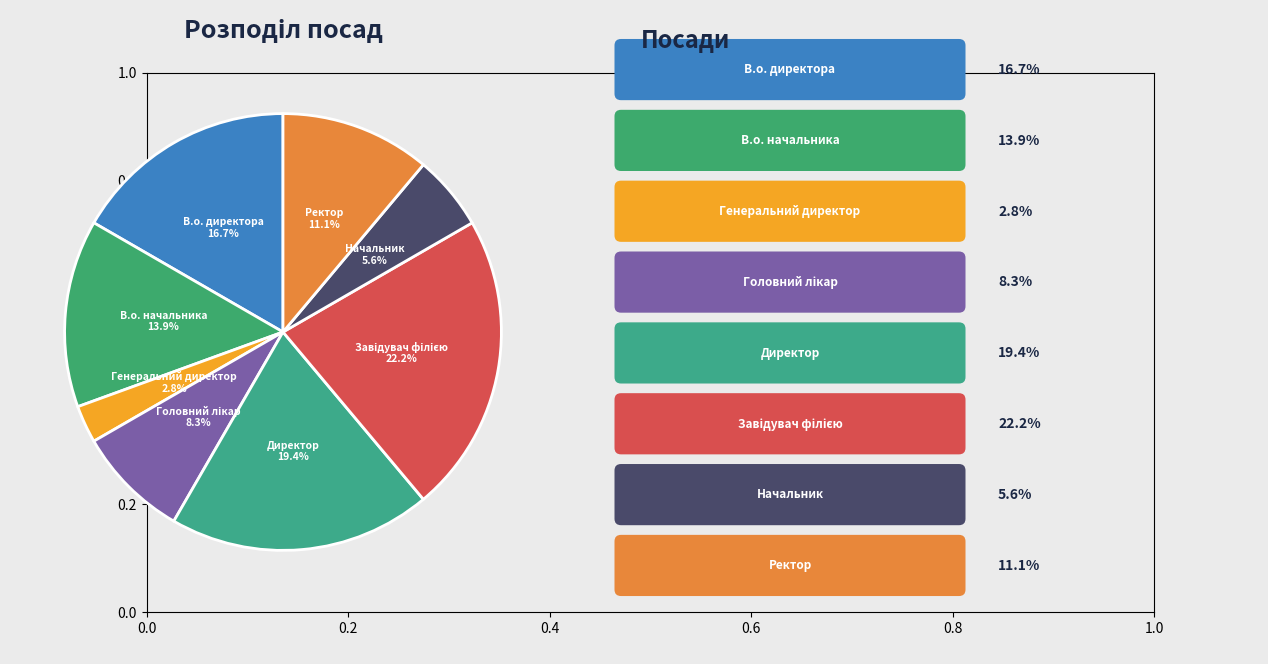

Is there any slice that represents more than half of the pie?

No